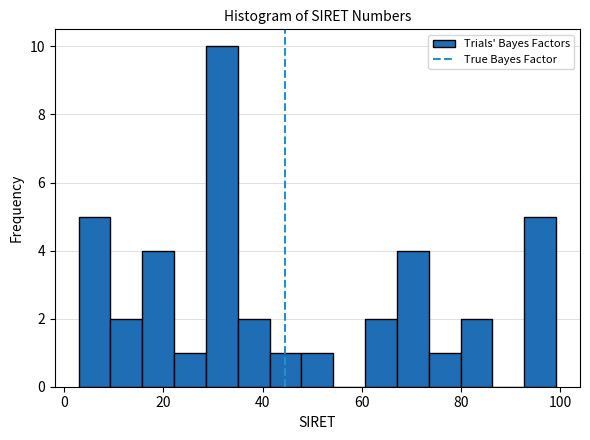

Read against the x-axis, roughly where is the centre of the tallest bar?

32